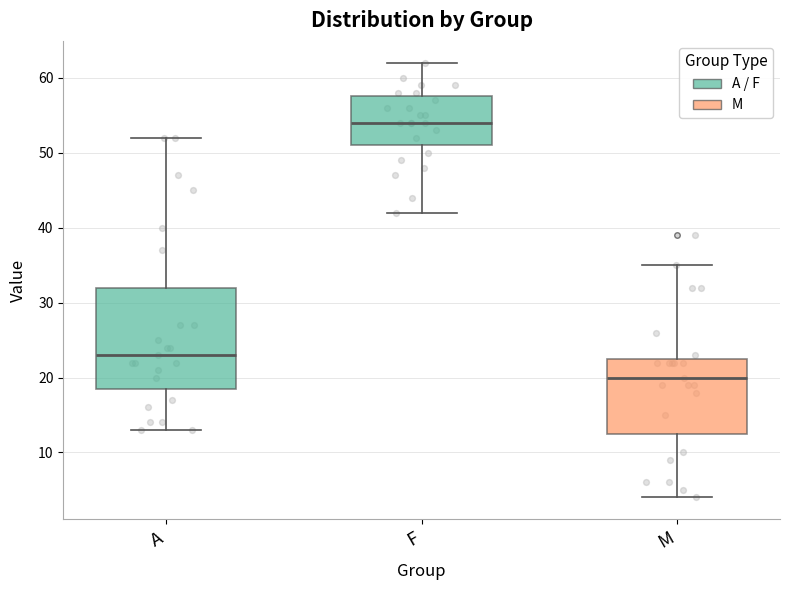

Which box has the highest median line?

F